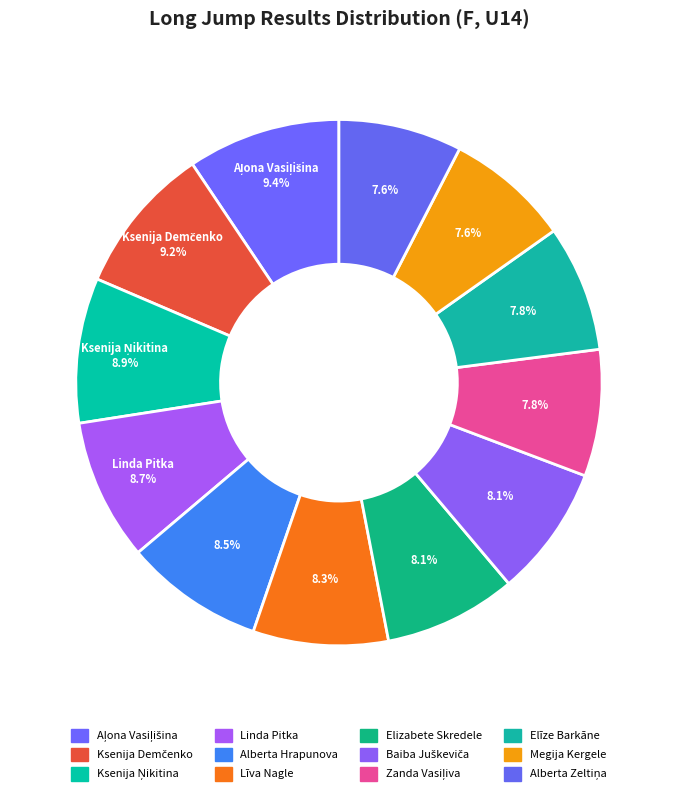

What is the ratio of the value at Alberta Hrapunova to the value at Ksenija Demčenko?

0.9